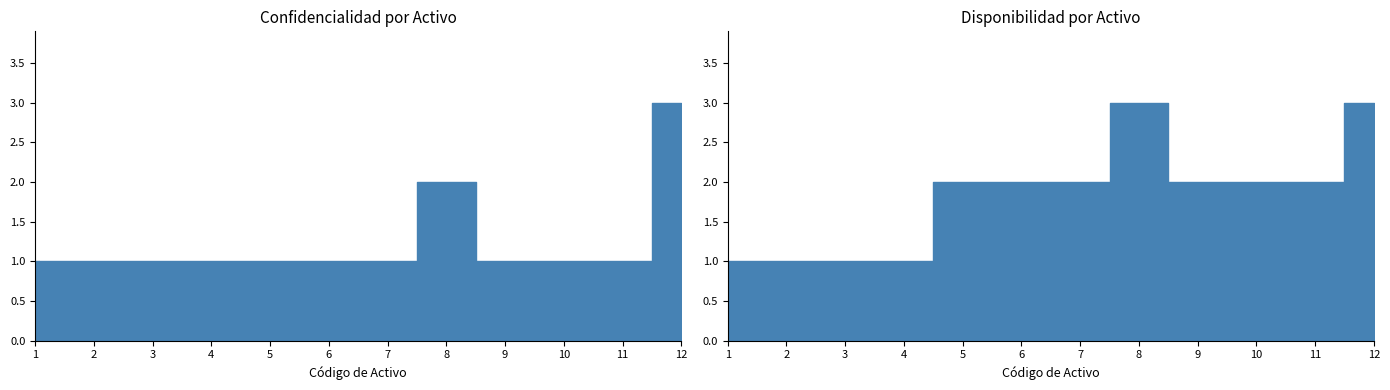

What is the sum of the Disponibilidad values at 11 and 7?

4